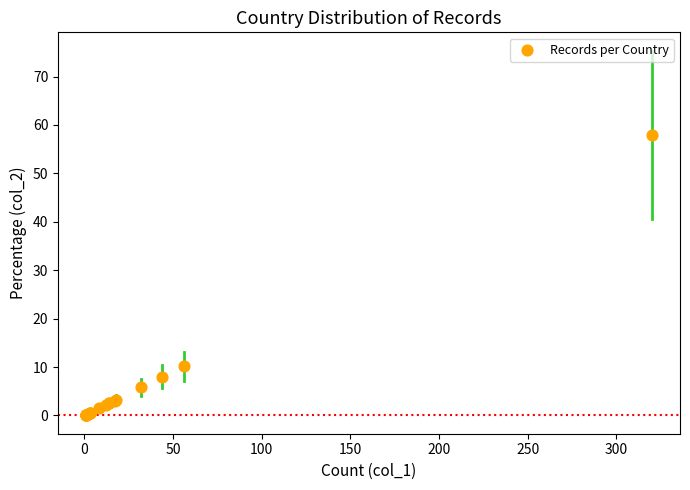

What Y value in the scatter plot is closest to 29?

10.1